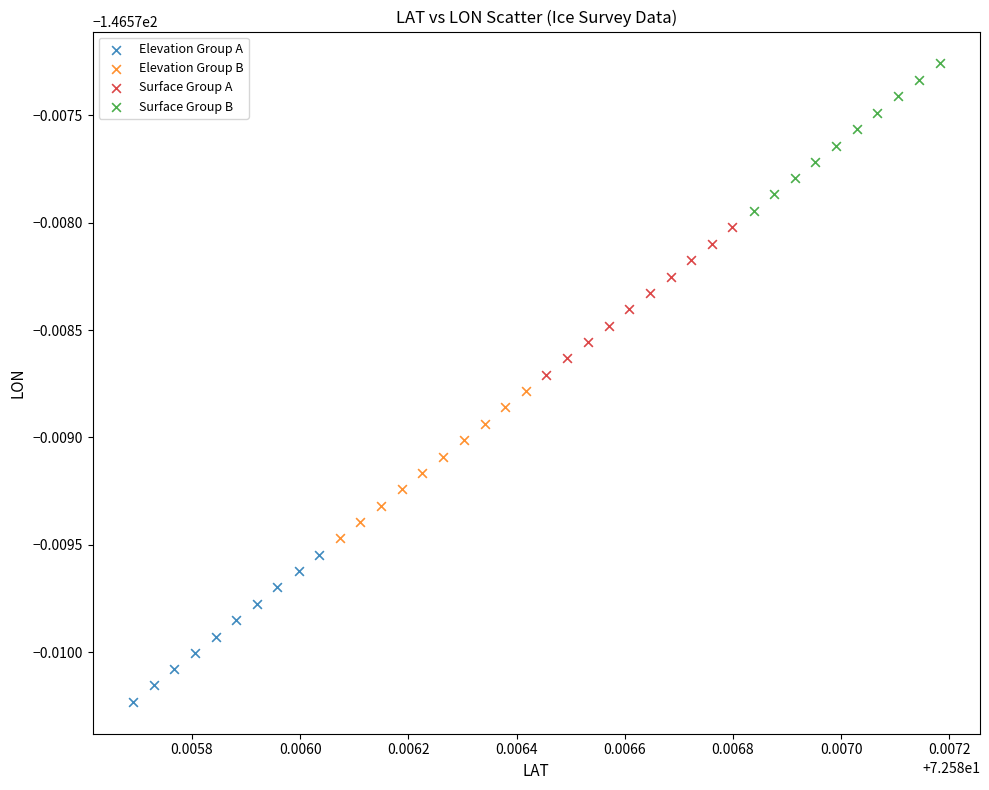

What are all the series names shown in the legend?

Elevation Group A, Elevation Group B, Surface Group A, Surface Group B